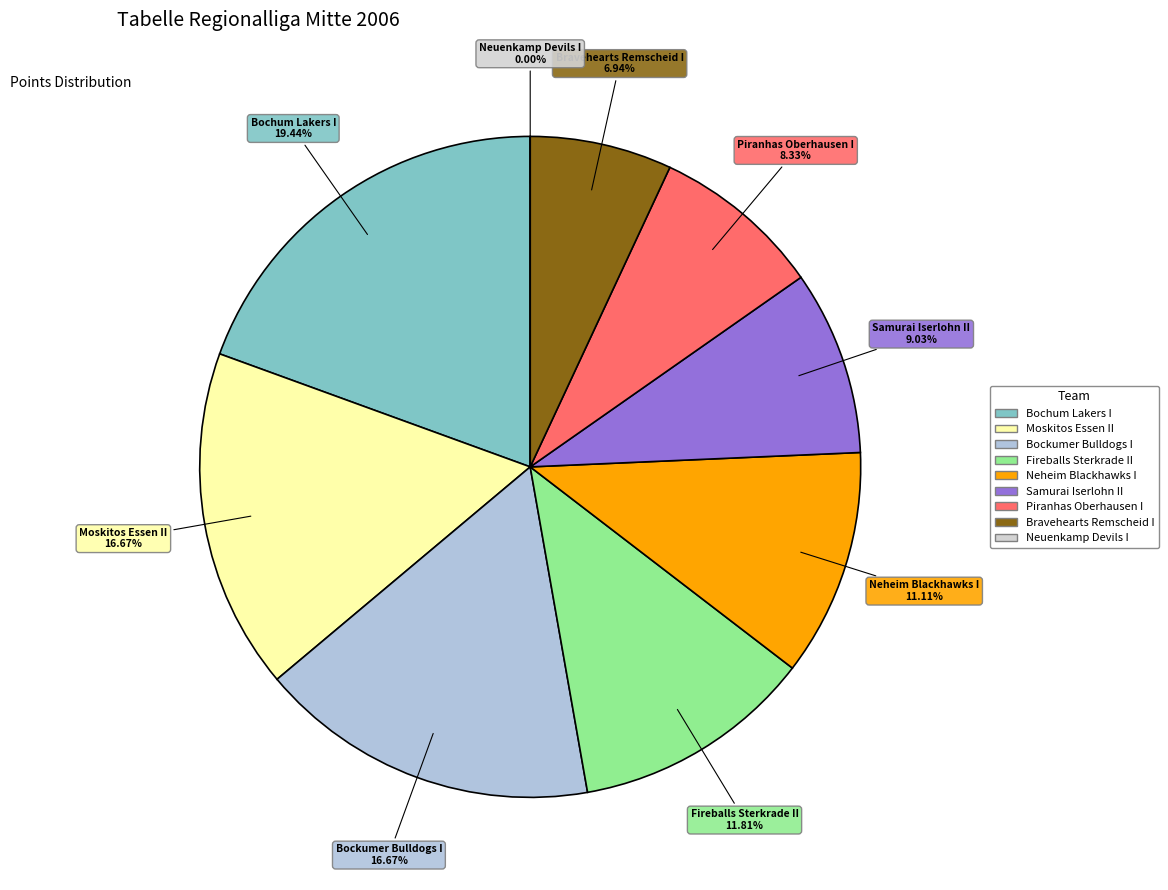

What is the change in value from Bochum Lakers I to Neheim Blackhawks I?

-12